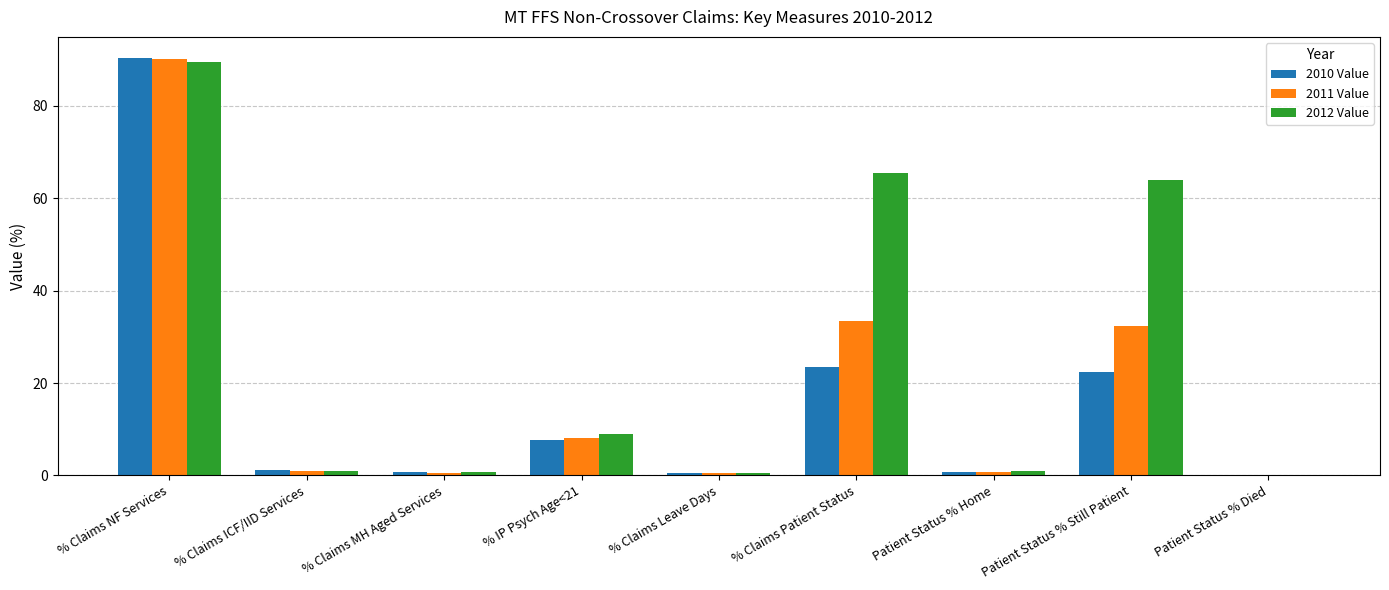

Where is 2011 Value nearest to the value 45?

% Claims Patient Status